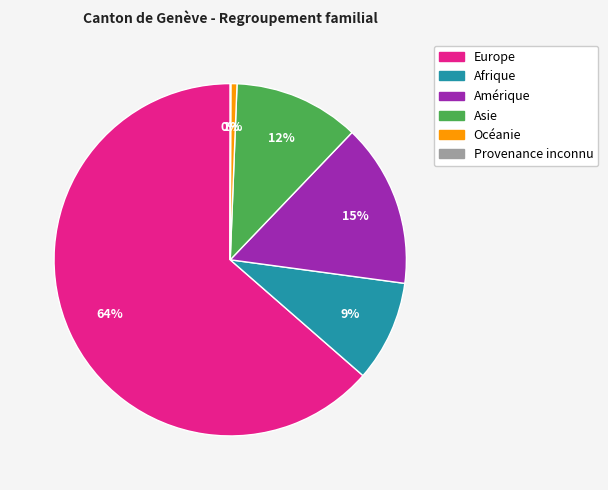

Do Asie and Amérique together represent more than half of the pie?

No